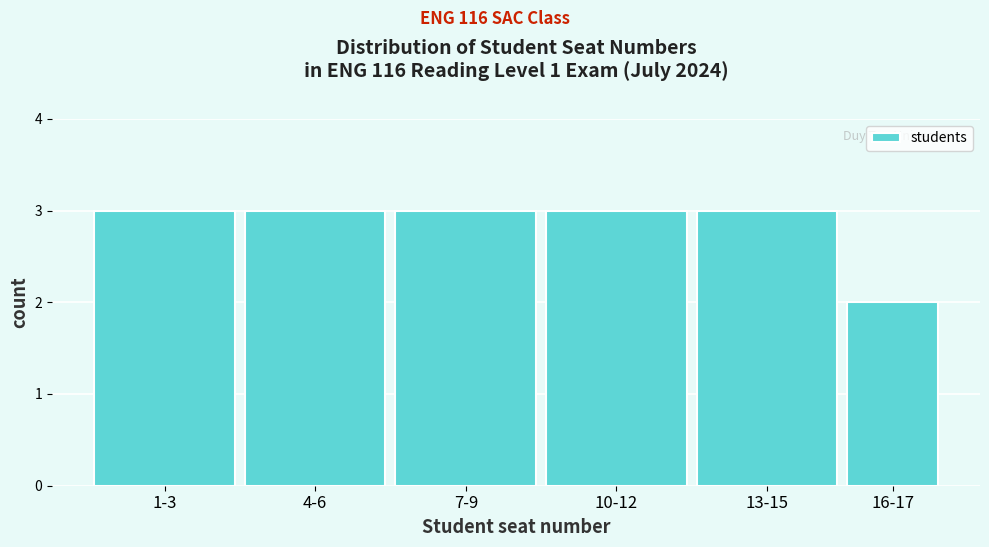

Reading left to right, transcribe all the data shown in this chart.

1-3=3	4-6=3	7-9=3	10-12=3	13-15=3	16-17=2